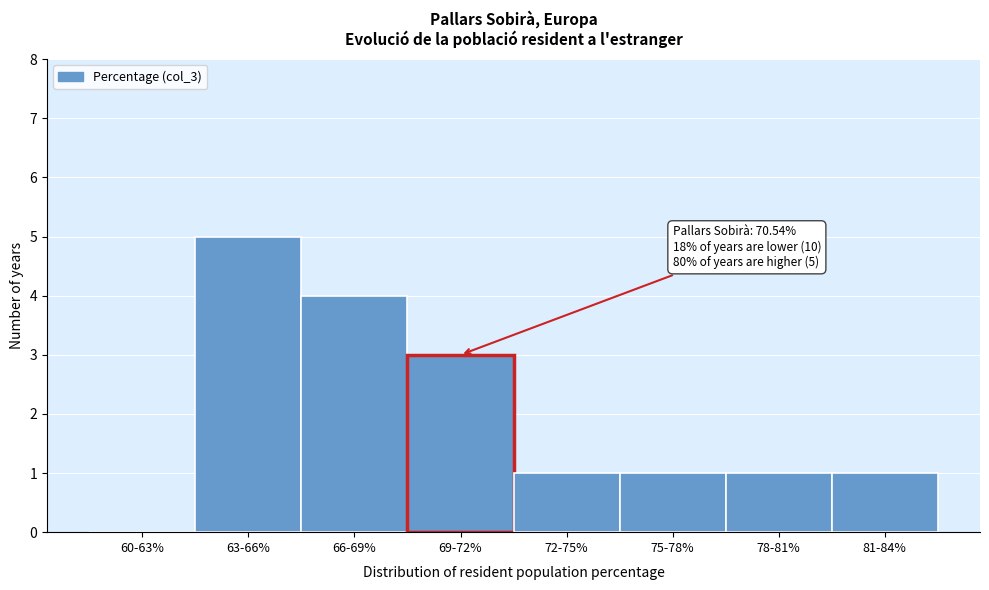

Reading left to right, transcribe all the data shown in this chart.

60-63%=0	63-66%=5	66-69%=4	69-72%=3	72-75%=1	75-78%=1	78-81%=1	81-84%=1